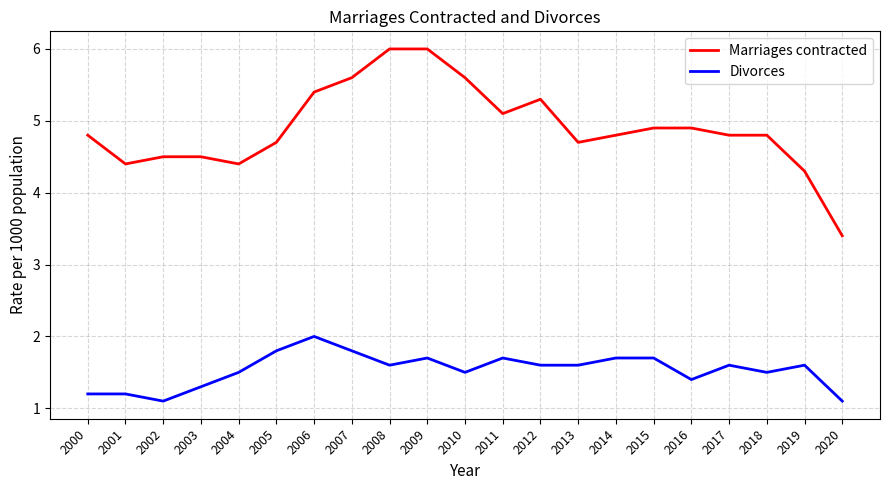

How many lines are shown in the chart?

2